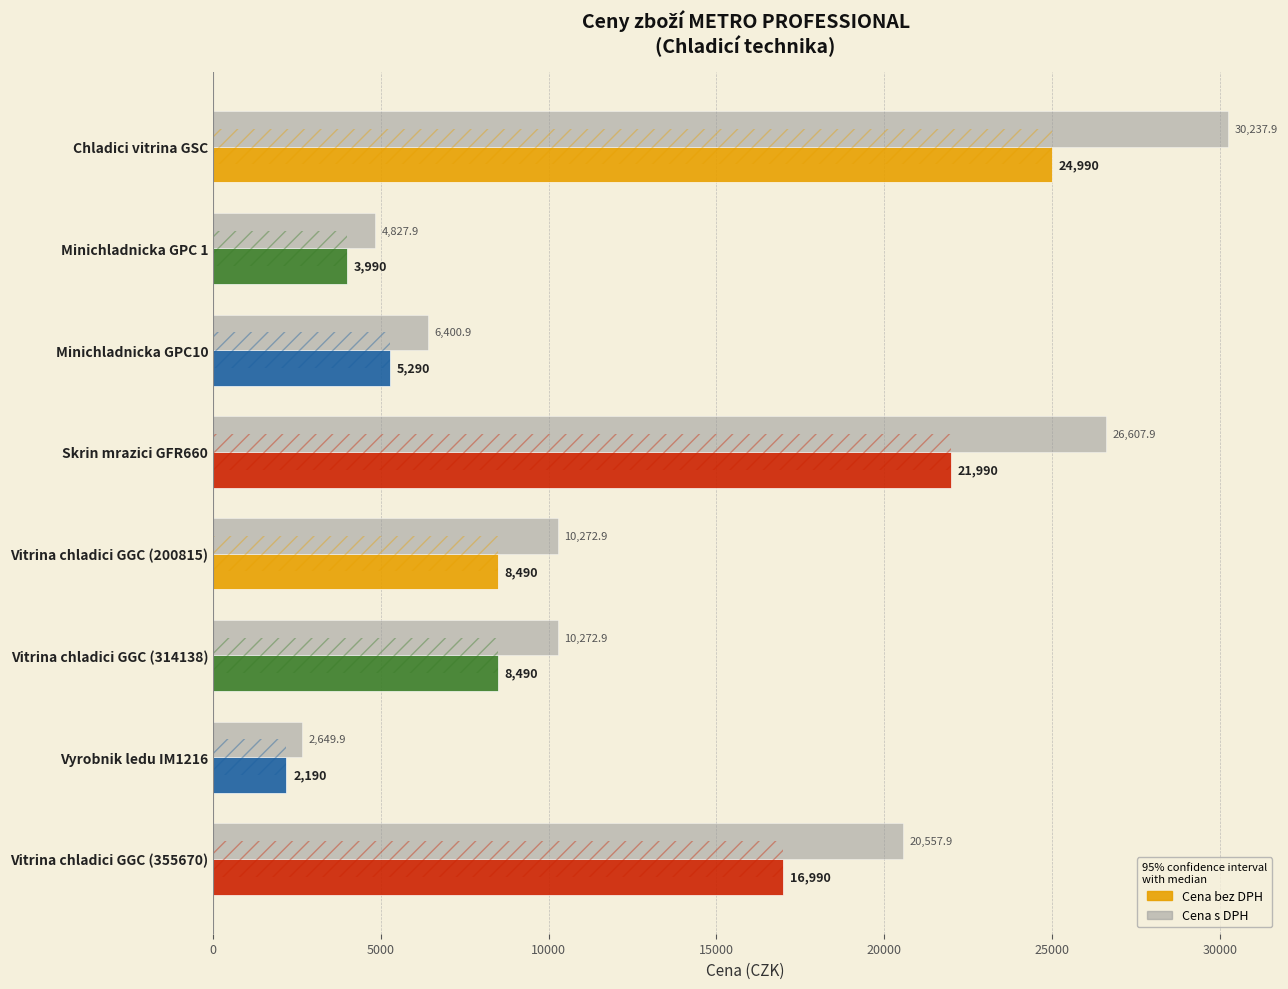

What is the value of the Cena bez DPH bar at the 8th from the left?

16990.0